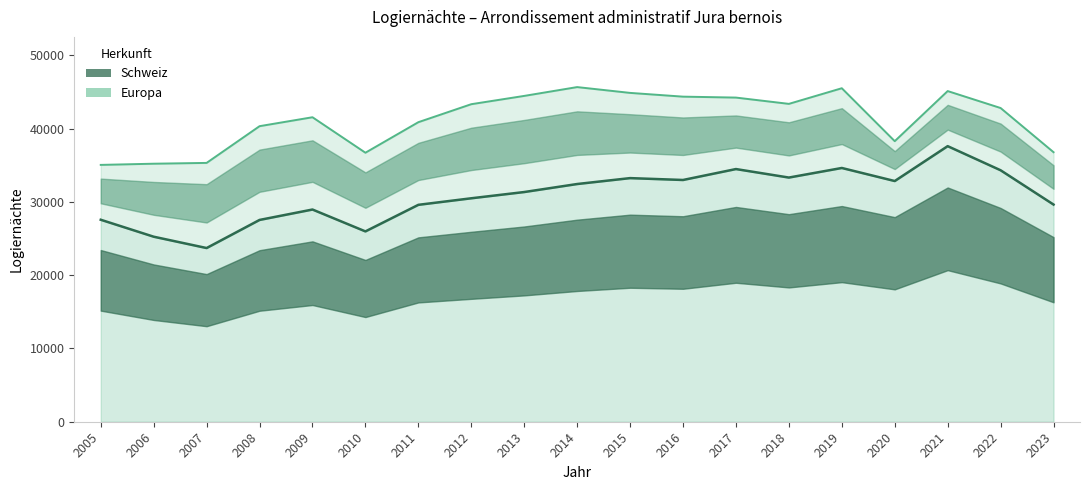

What is the change in value from 2008 to 2023?

+2099